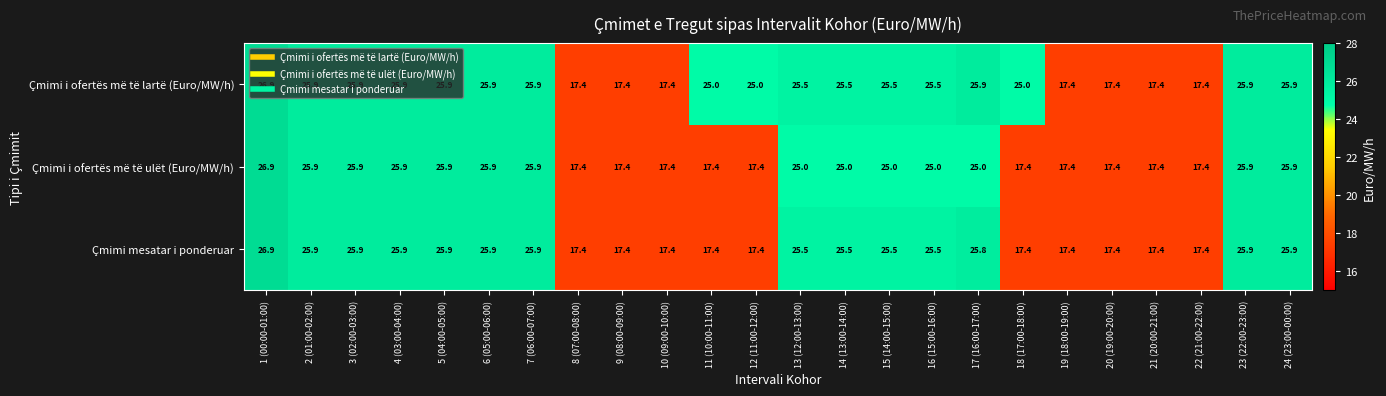

How many series are shown in this chart?

3